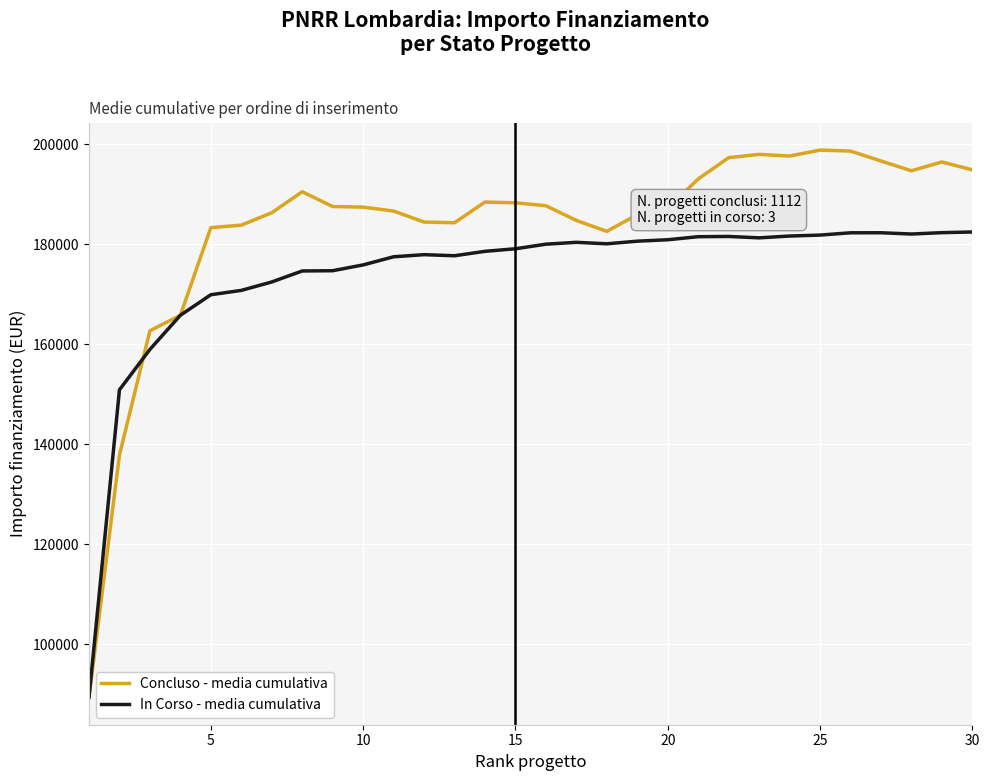

How many lines are shown in the chart?

2